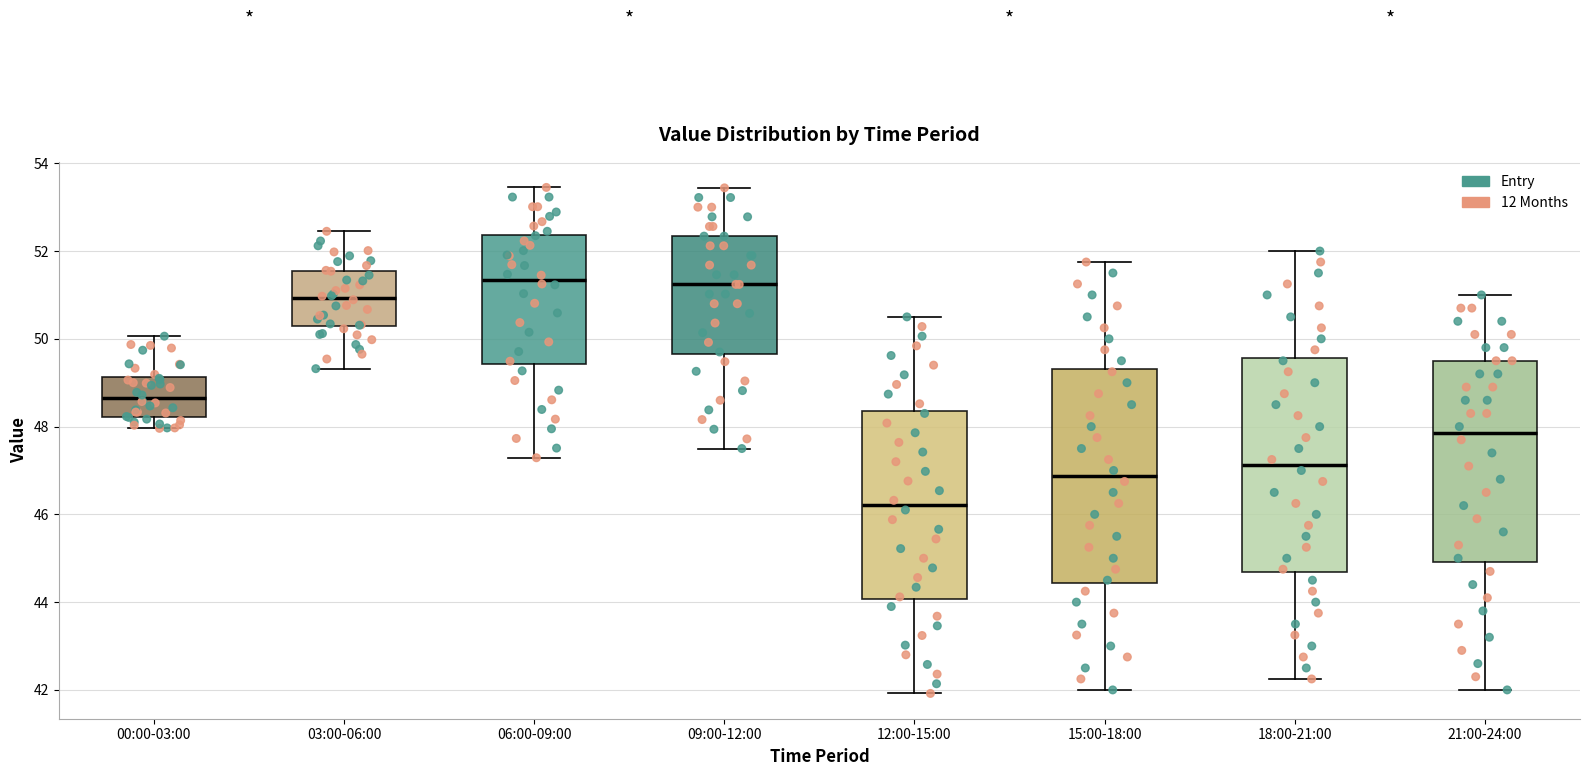

Where does the median line of the box for 09:00-12:00 sit on the y-axis? The values are not printed on the chart, so give them approximately, as read against the axis.

51.2